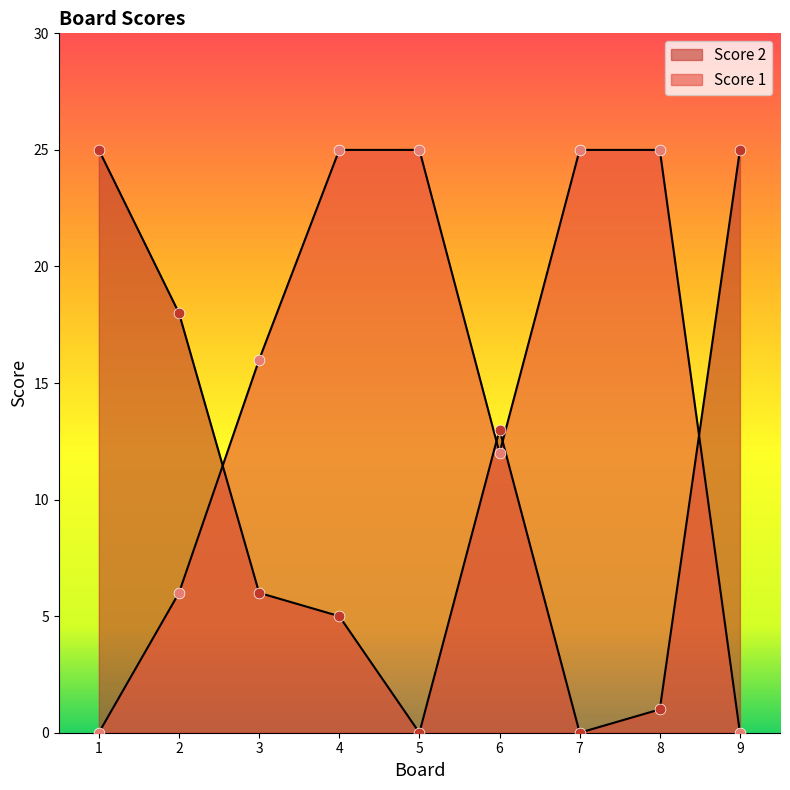

Which series has the largest total across all categories?

Score 1